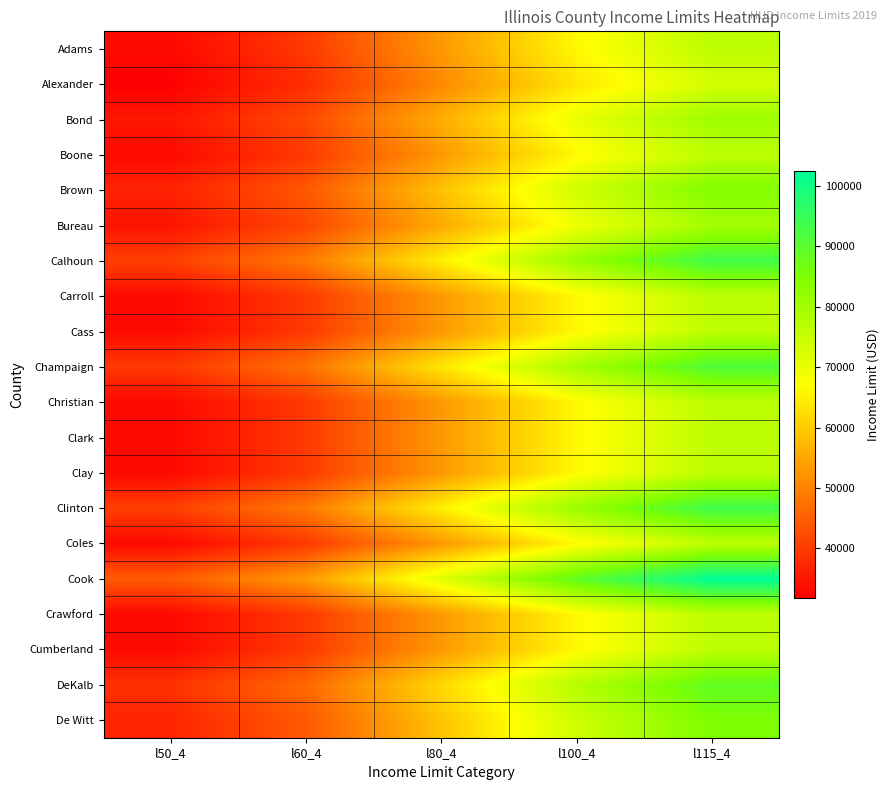

Which series has the largest total across all categories?

Cook